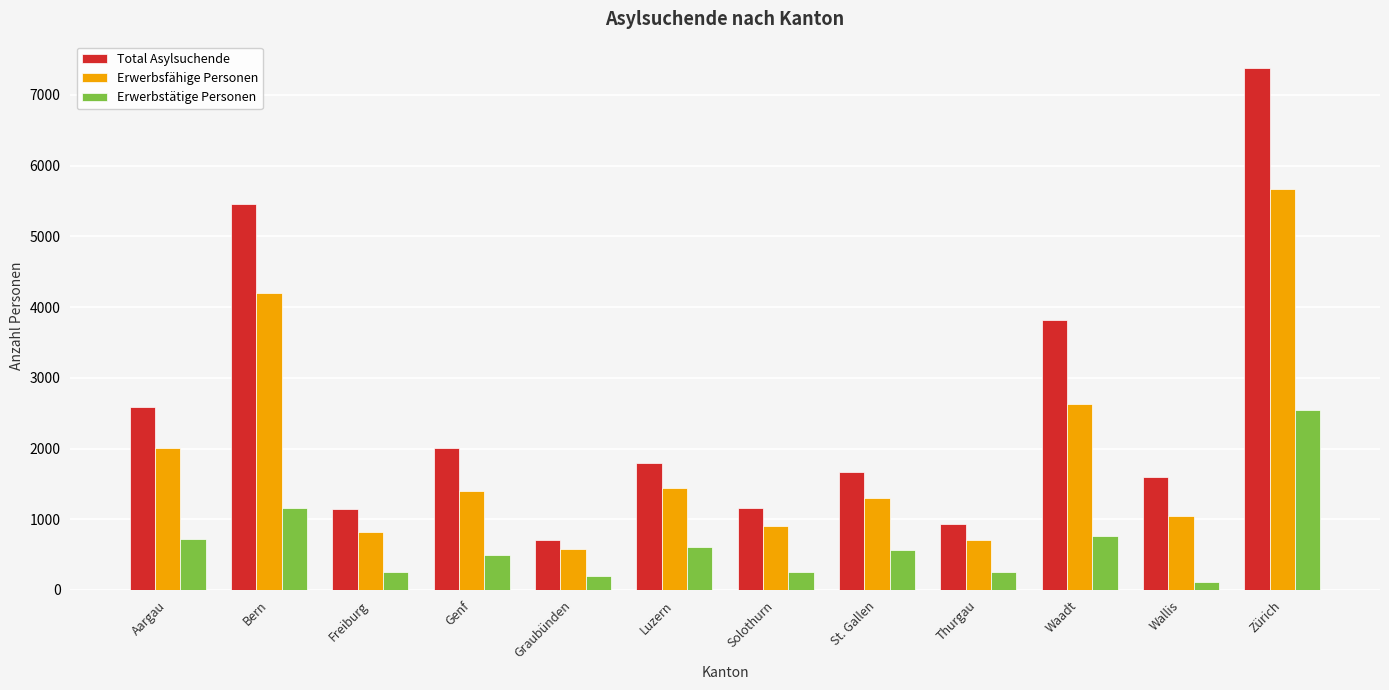

Which series has the widest spread of values?

Total Asylsuchende